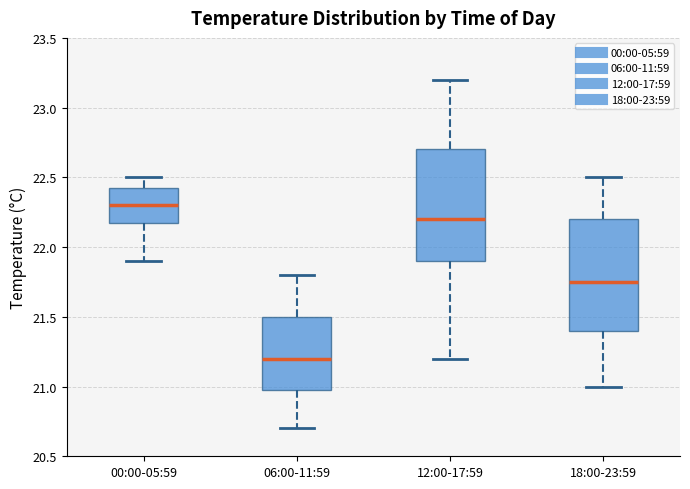

Reading left to right, transcribe this box plot: for each box, give where its median line is, the range the box spans, and where its two whiskers end, as read against the y-axis. The values are not printed on the chart, so give them approximately, as read against the axis.

00:00-05:59: median 22.30, box 22.20 to 22.45, whiskers 21.90 to 22.50
06:00-11:59: median 21.20, box 21.00 to 21.50, whiskers 20.70 to 21.80
12:00-17:59: median 22.20, box 21.90 to 22.70, whiskers 21.20 to 23.20
18:00-23:59: median 21.75, box 21.40 to 22.20, whiskers 21.00 to 22.50